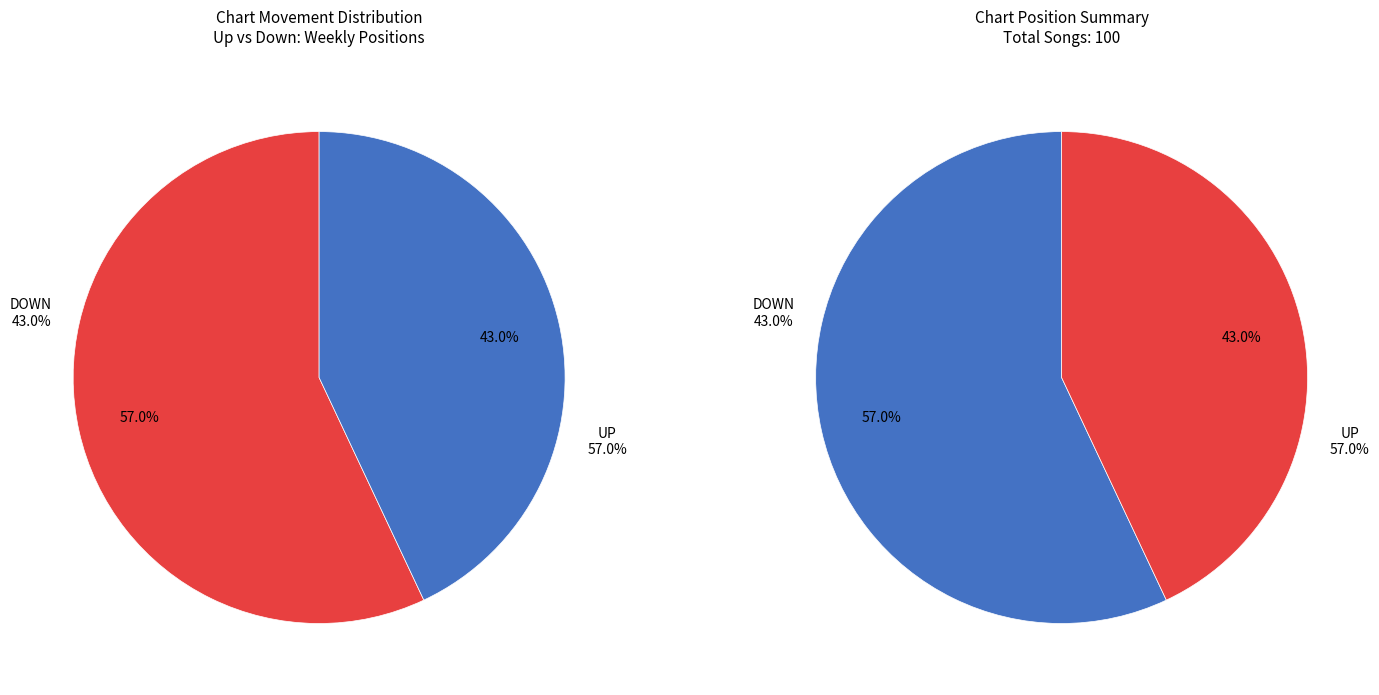

Count the number of slices in the pie.

2